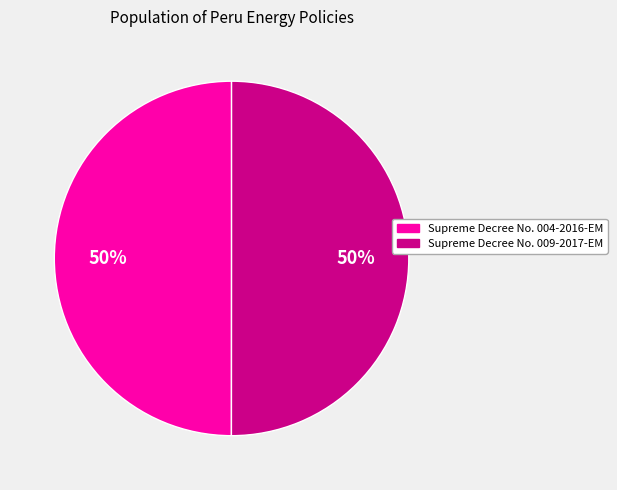

What is the ratio of the value at Supreme Decree No. 009-2017-EM to the value at Supreme Decree No. 004-2016-EM?

1.0